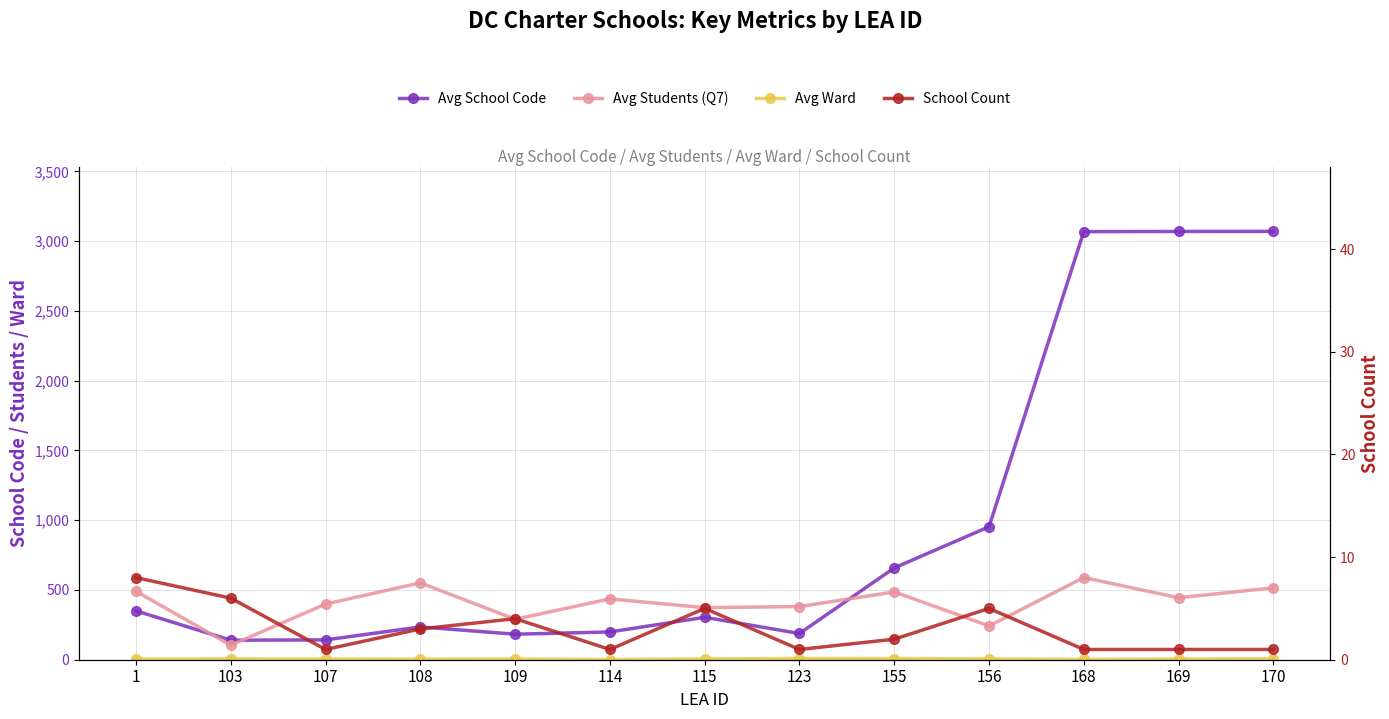

Rank the categories by Avg School Code value from lowest to highest.

103, 107, 109, 123, 114, 108, 115, 1, 155, 156, 168, 169, 170